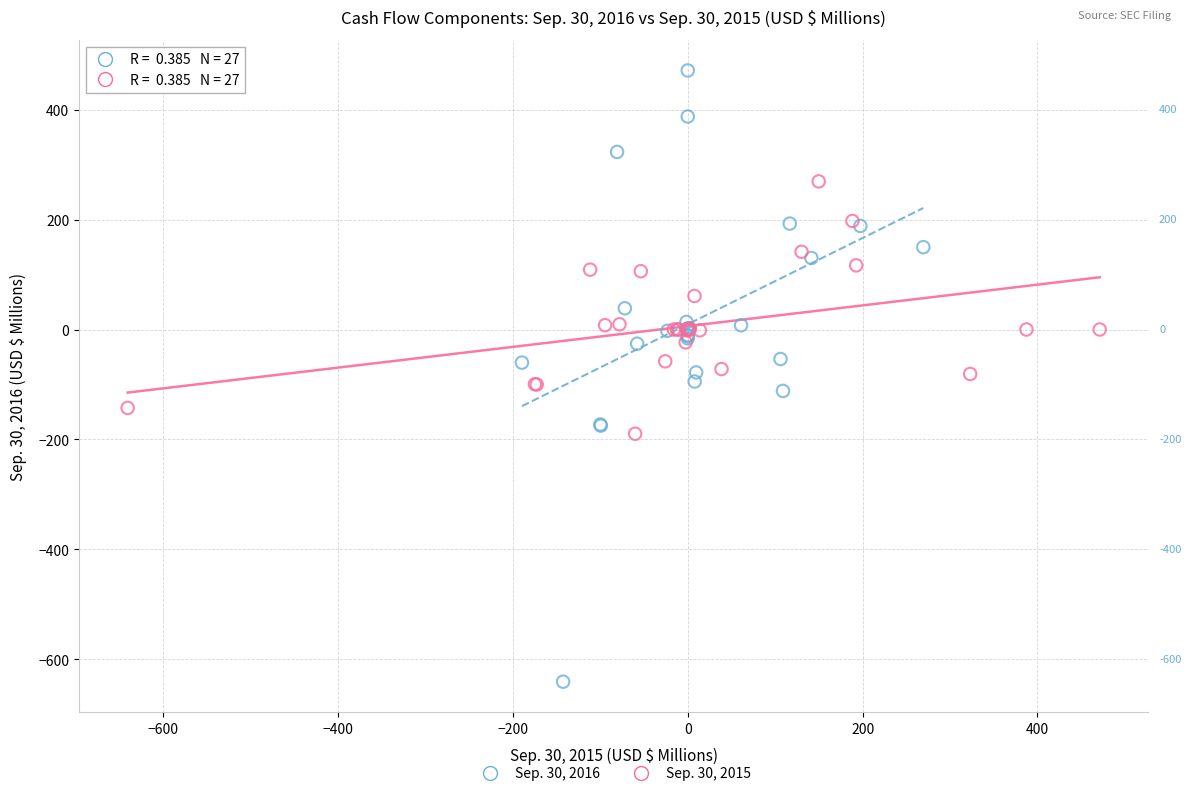

Which series has the largest Y range (max minus min)?

Sep. 30, 2016